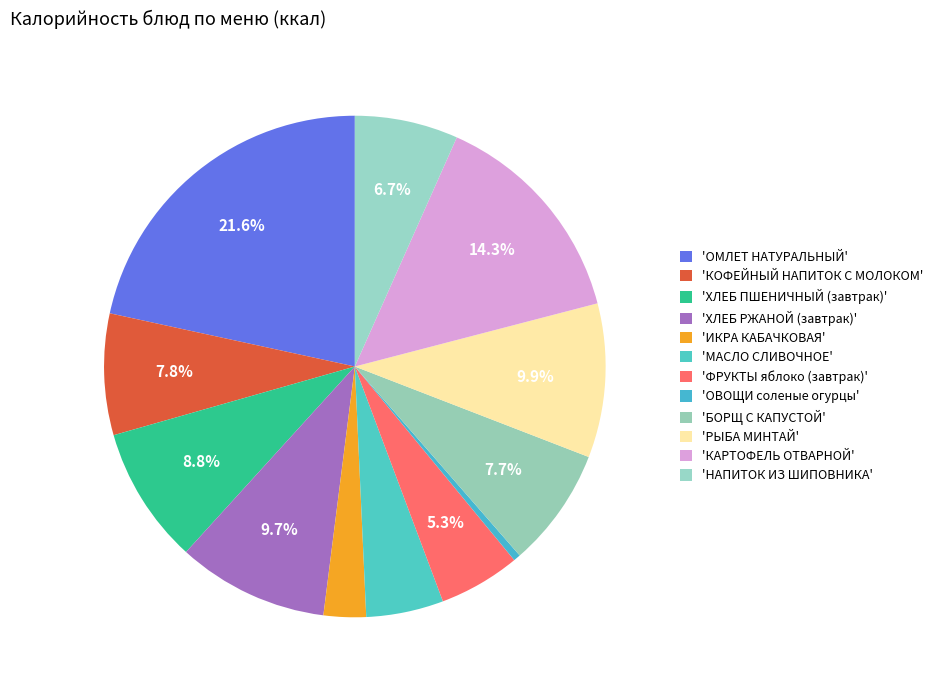

Is there a majority slice in this chart?

No